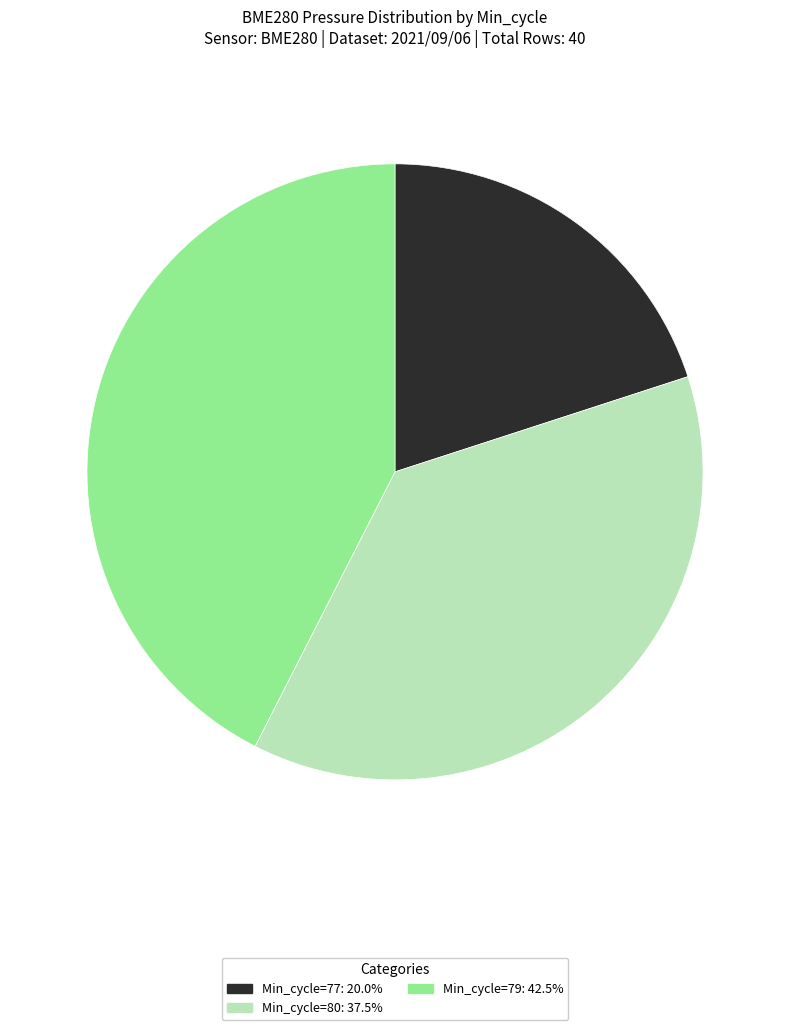

Count the number of slices in the pie.

3